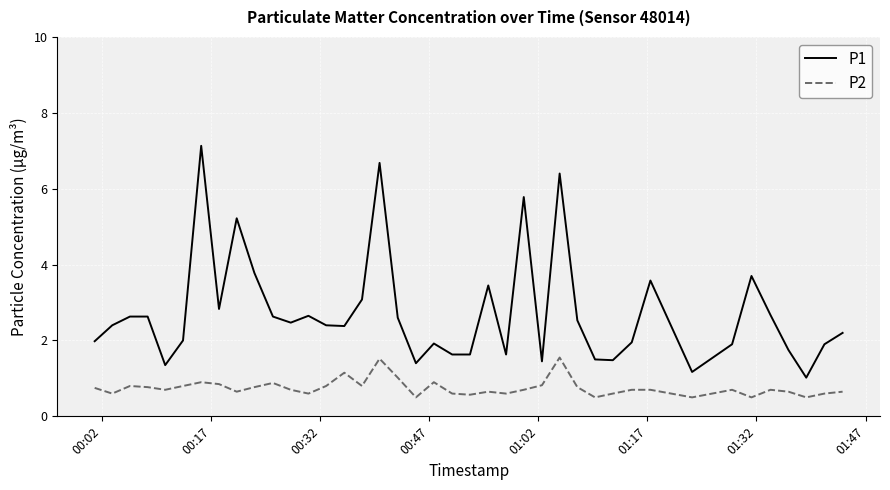

How many lines are shown in the chart?

2